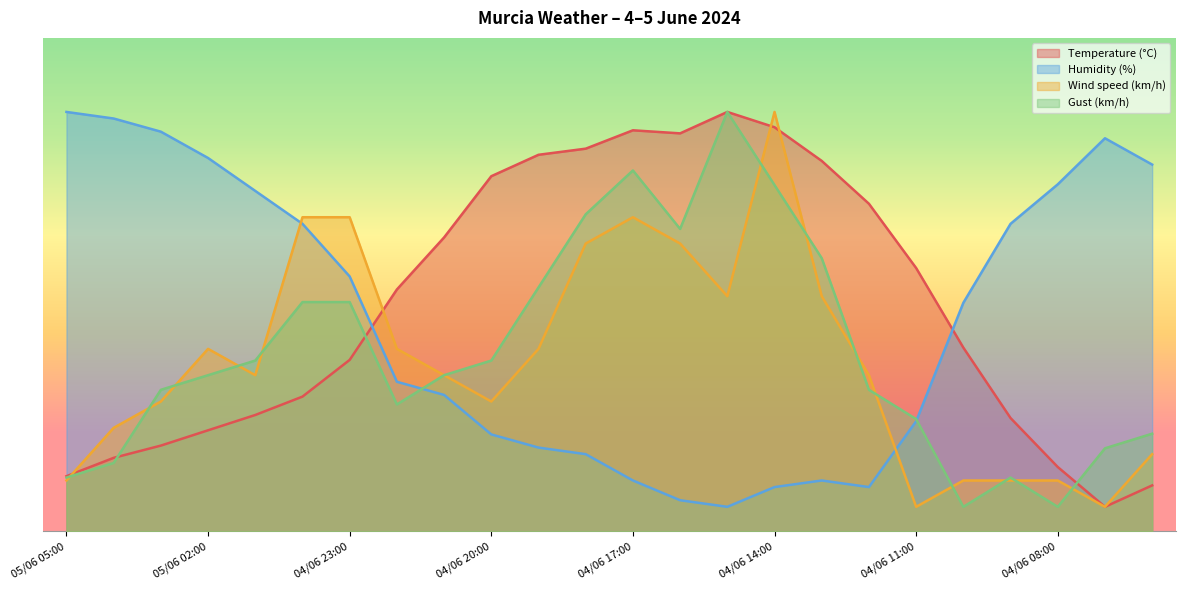

What is the sum of all Wind speed (km/h) values?

834.7